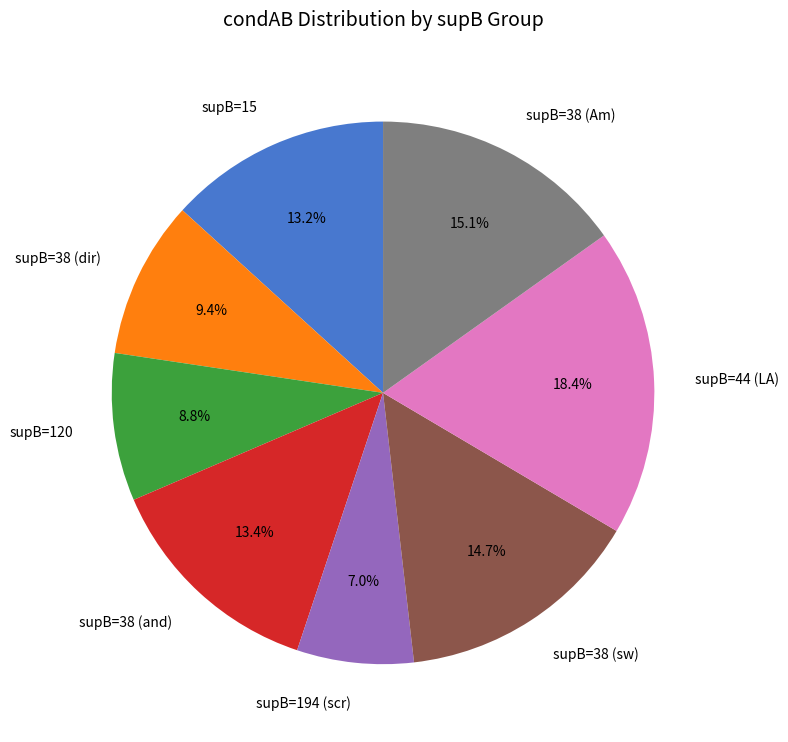

How much of the chart is everything except supB=38 (Am)?

84.9%